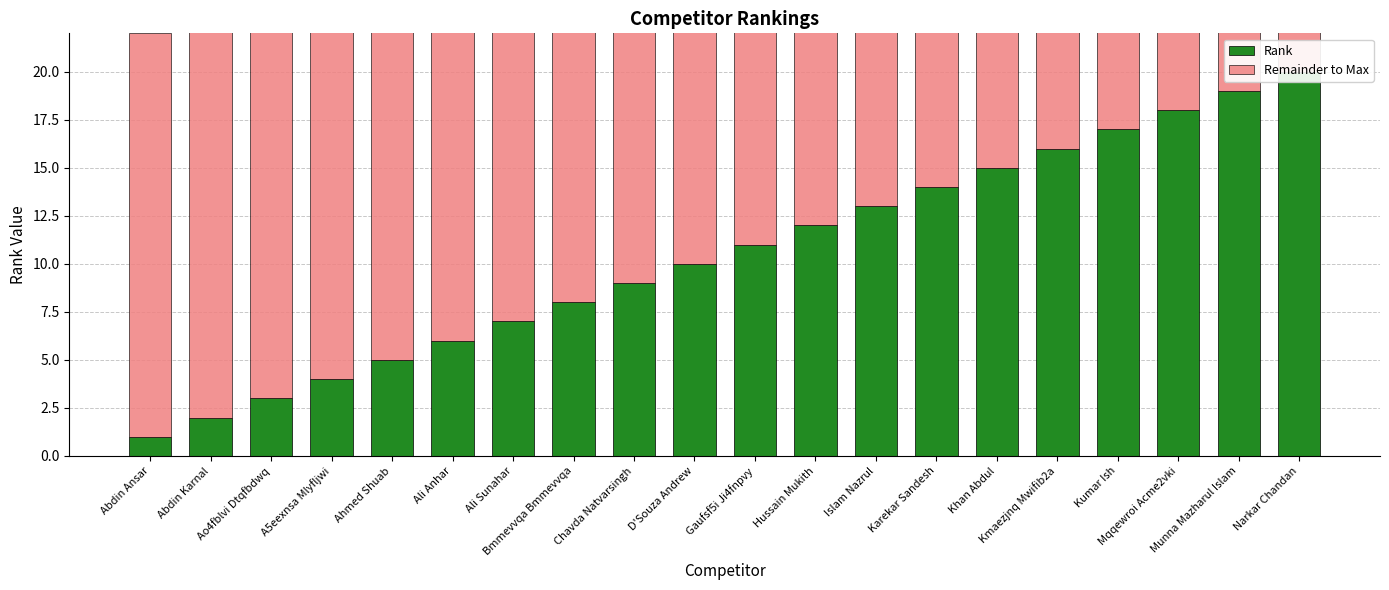

Which series changed the most between Kmaezjnq Mwifib2a and Narkar Chandan?

Rank